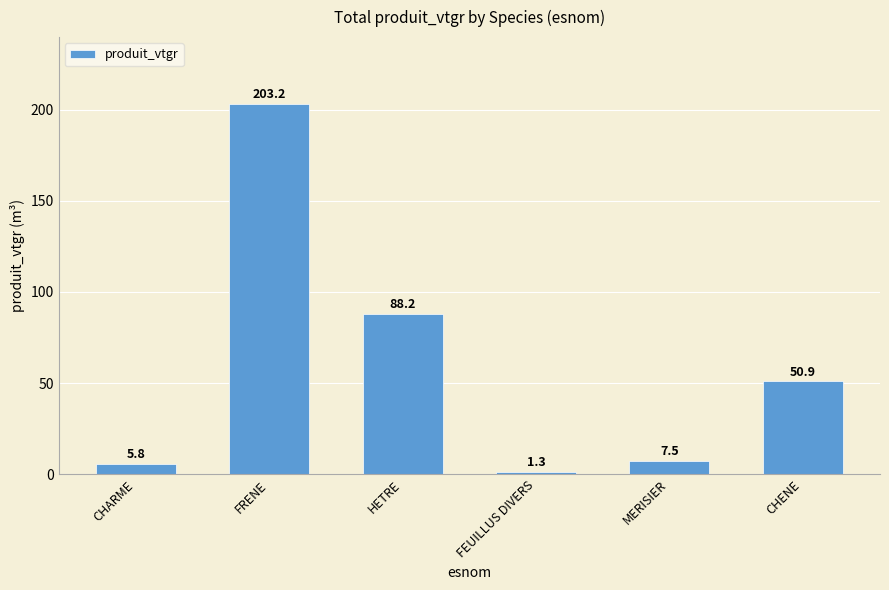

What is the label of the 1st bar from the left?

CHARME